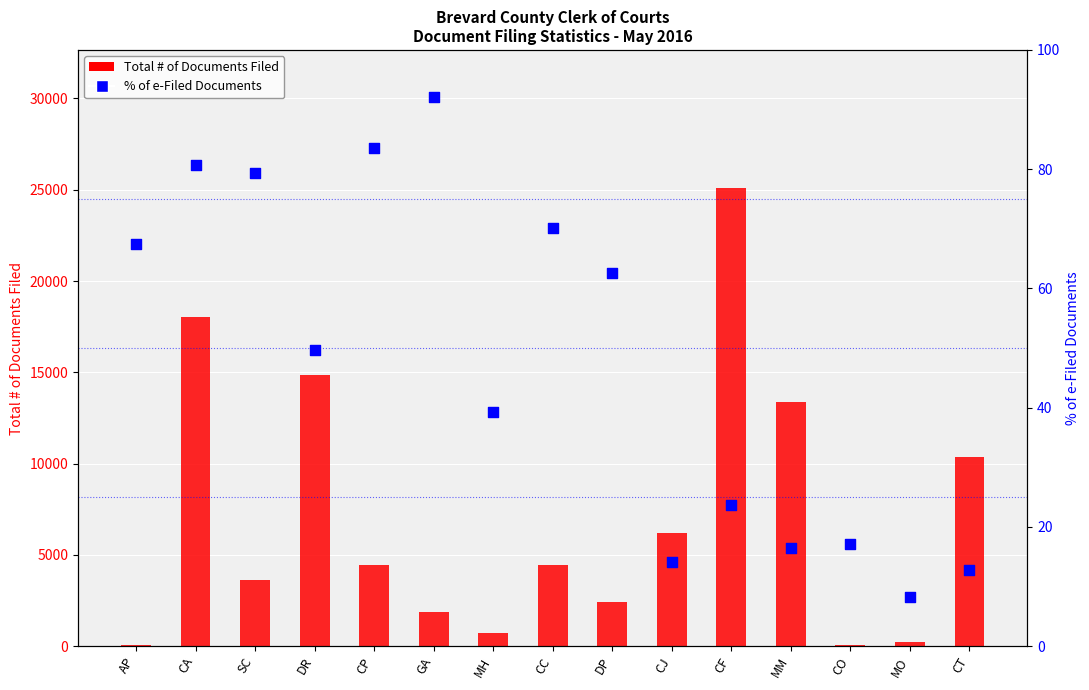

Is the value of % of e-Filed Documents at CO greater than the value of Total # of Documents Filed at CT?

No